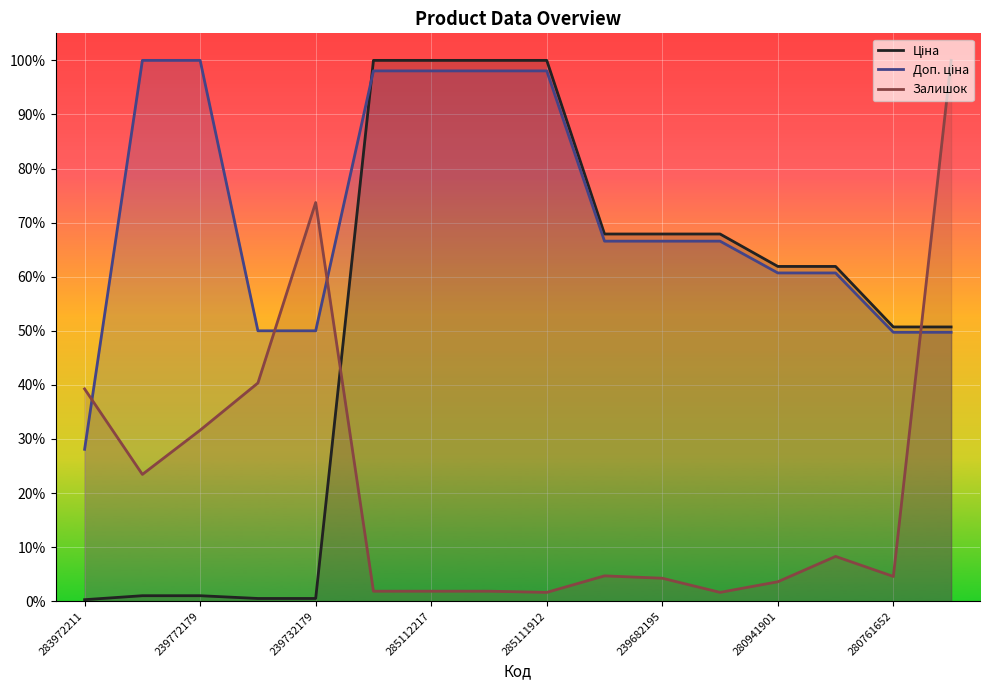

Which series changed the most between 9 and 10?

Залишок